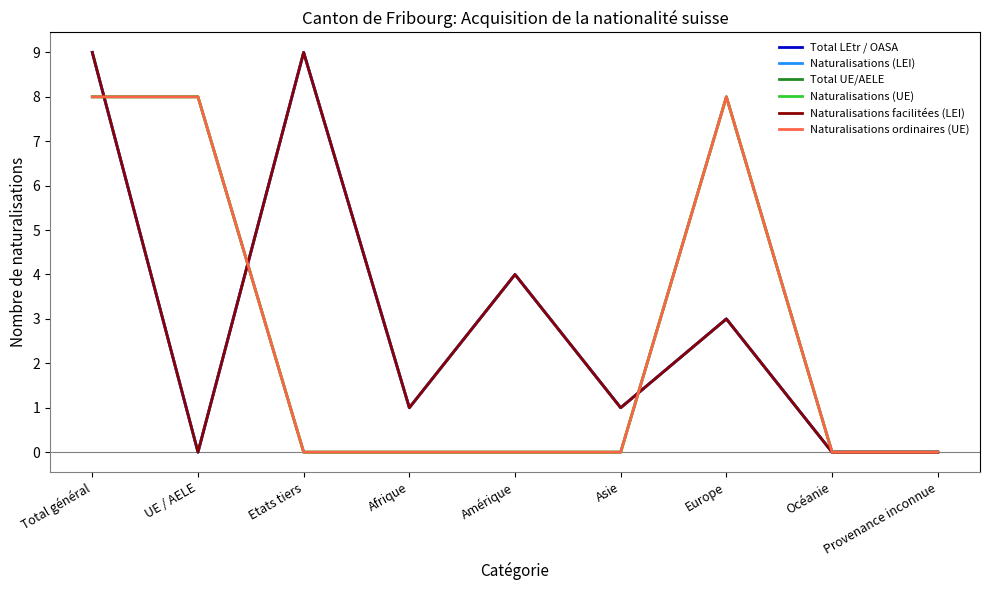

Is this an area chart (filled region under the line)?

No